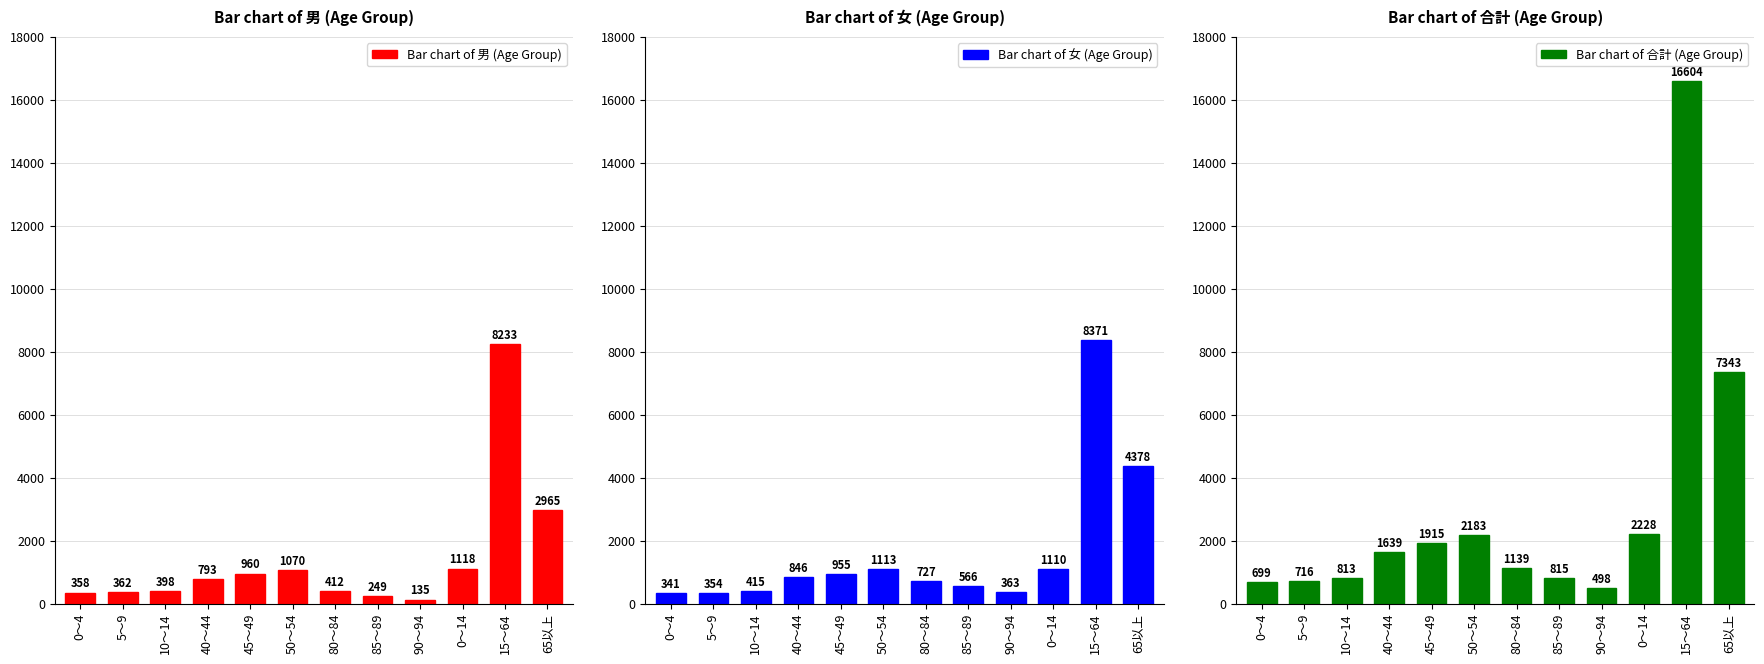

Which series changed the most between 85～89 and 0～14?

Bar chart of 合計 (Age Group)